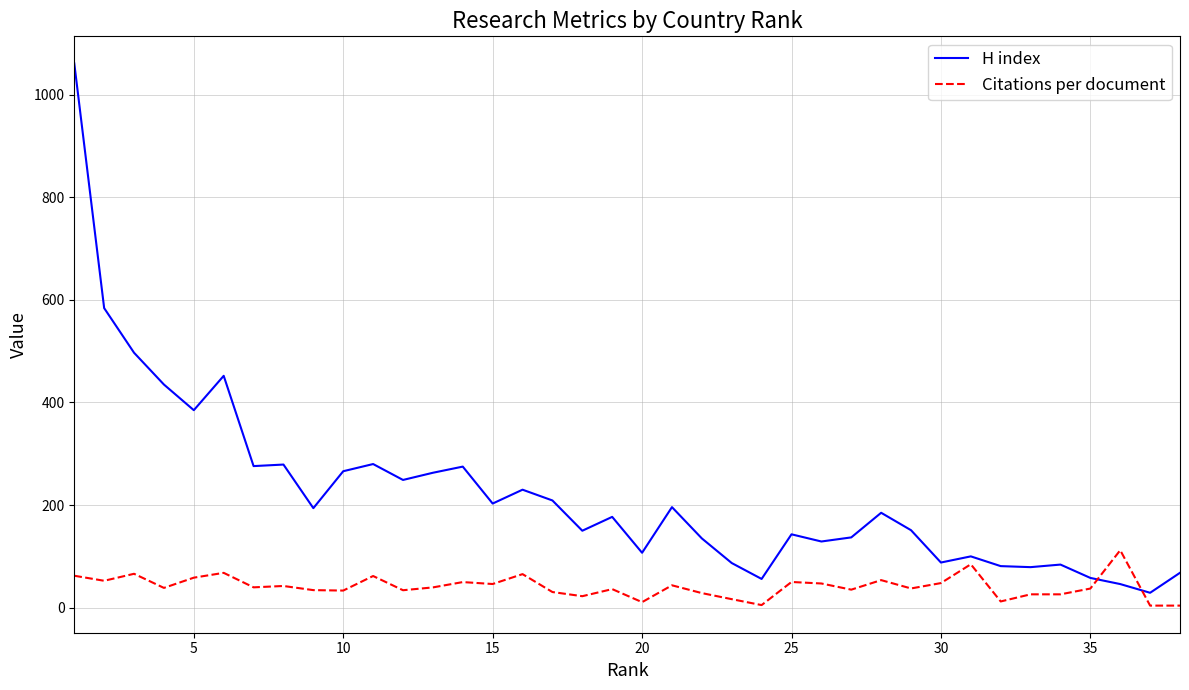

Which series has the largest range (max minus min)?

H index